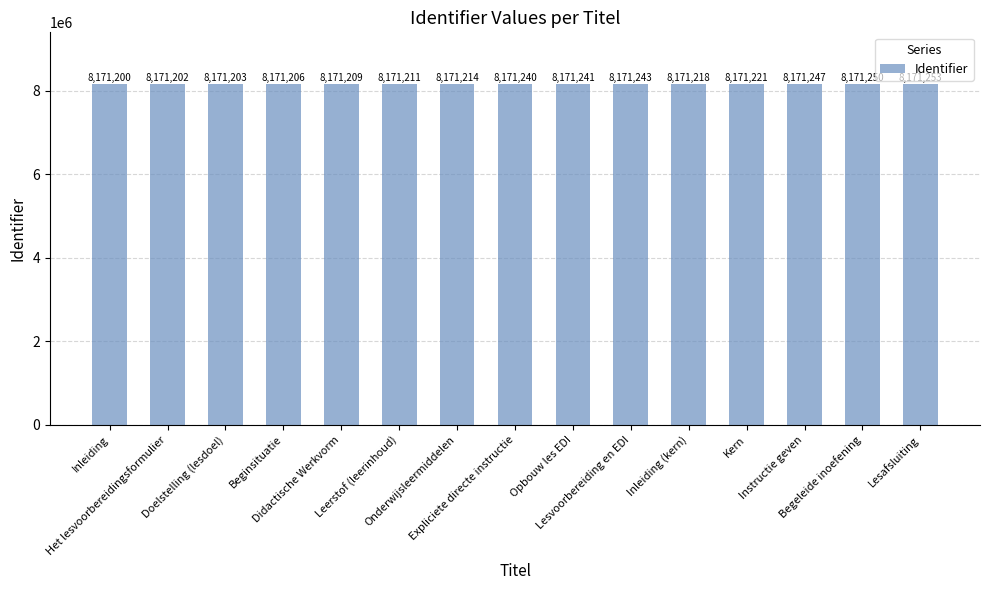

Where is the data nearest to the value 8171226?

Kern